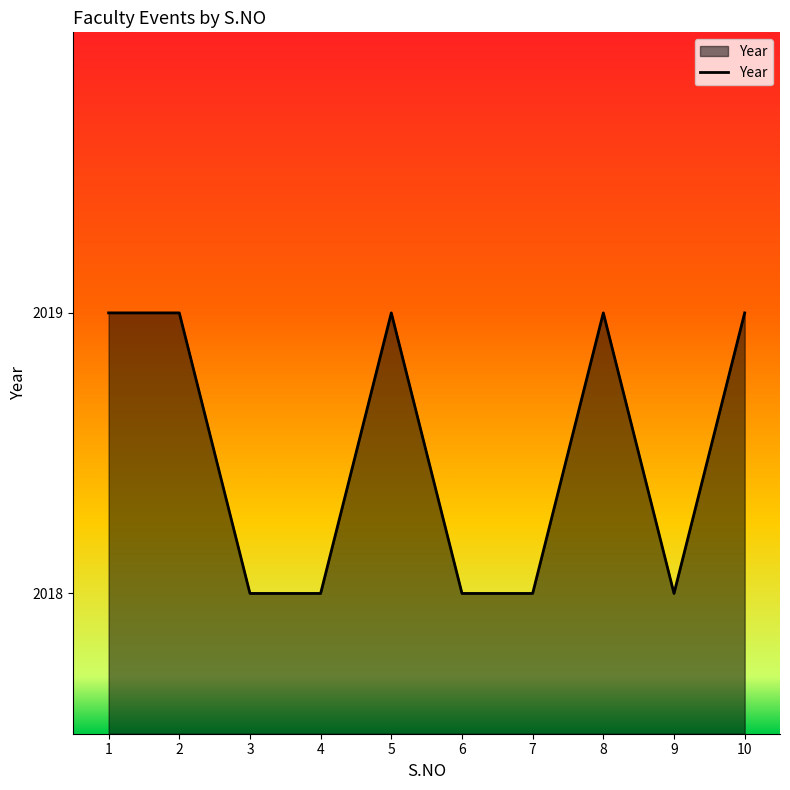

Is it true that the value at 1 is 956?

False